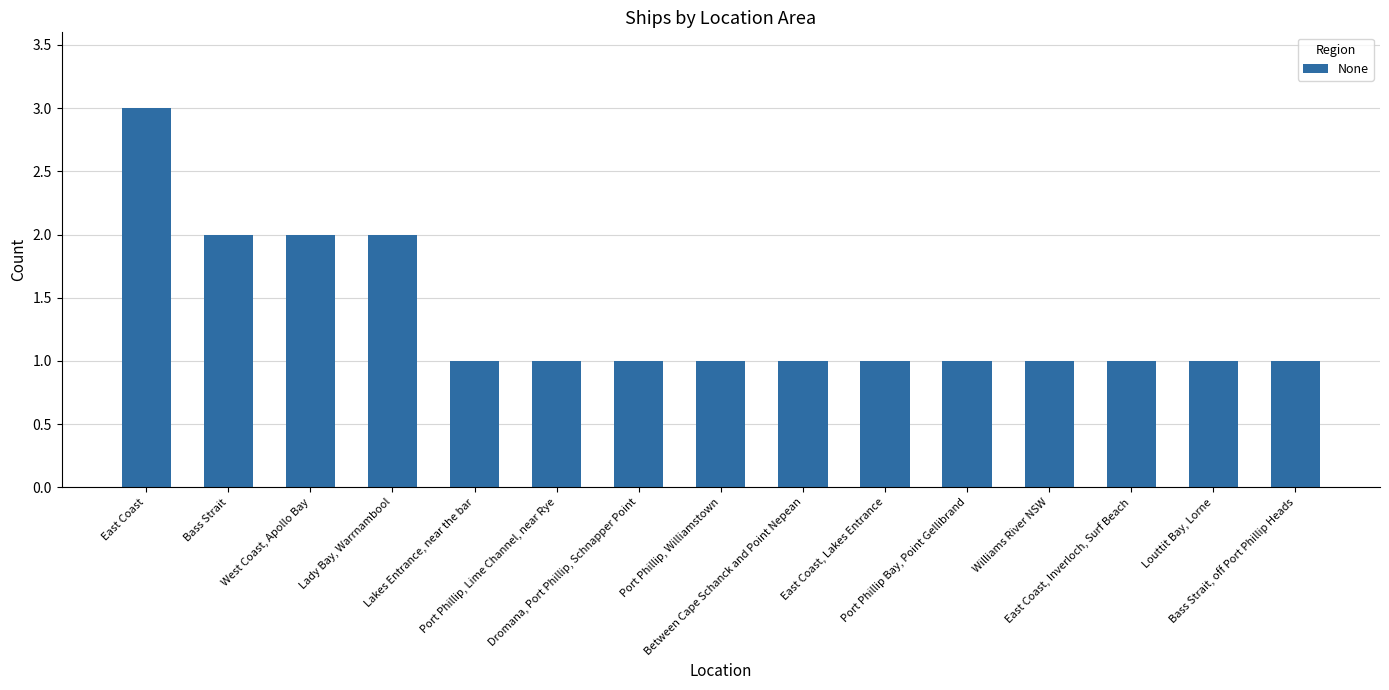

What is the value of the 15th bar from the left?

1